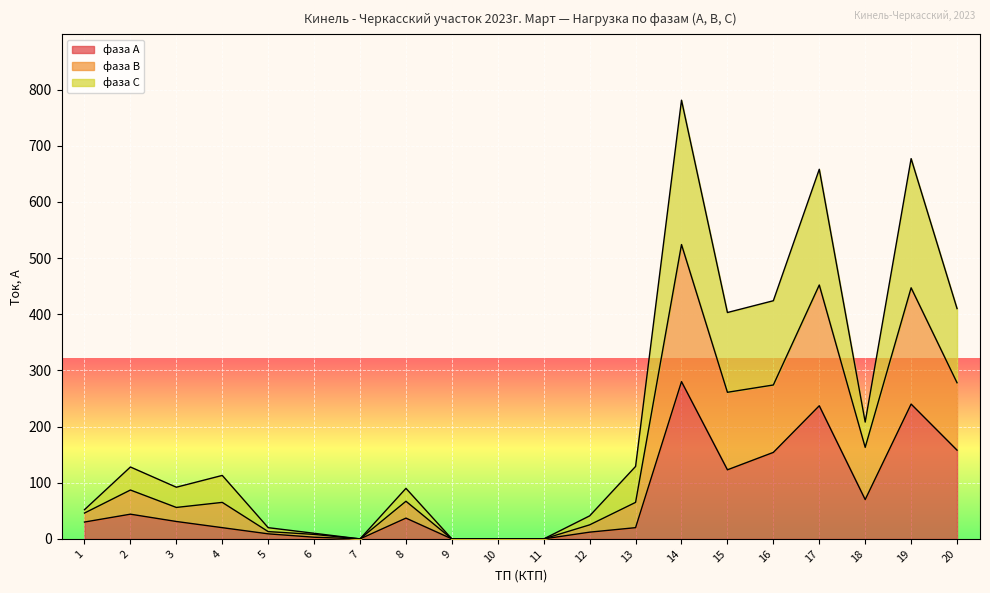

At 12, list the series in order from largest to smallest.

фаза С, фаза В, фаза А